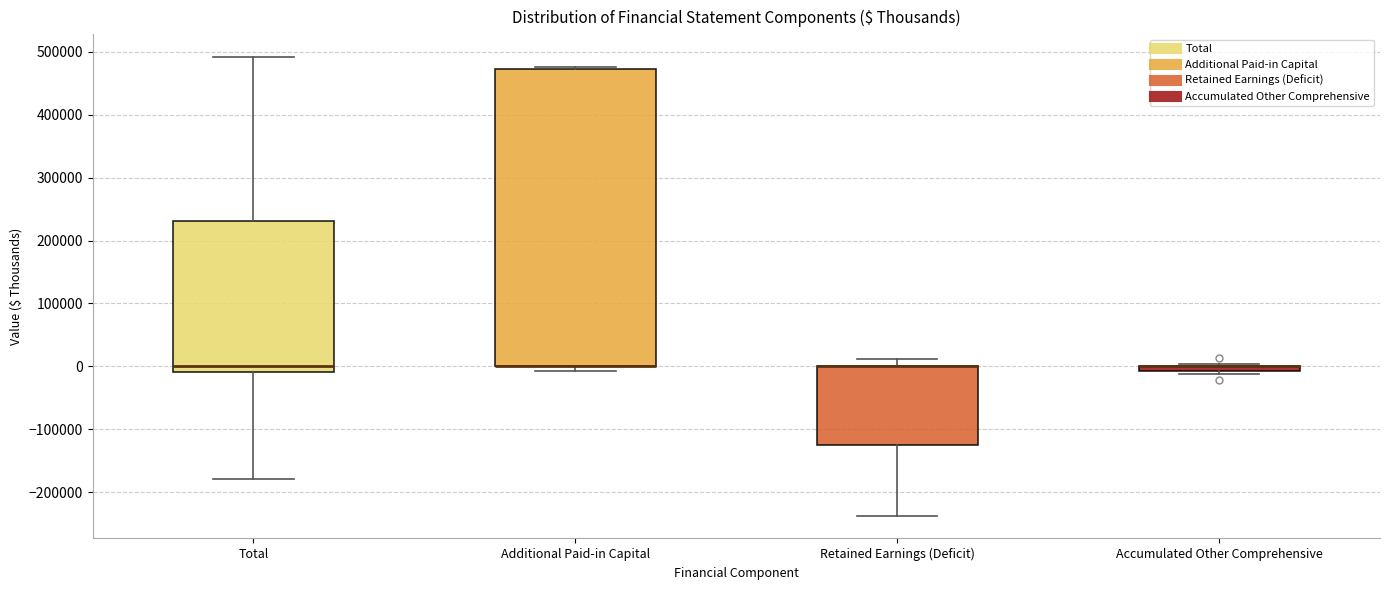

Comparing the boxes themselves (not the whiskers), which one is the tallest?

Additional Paid-in Capital